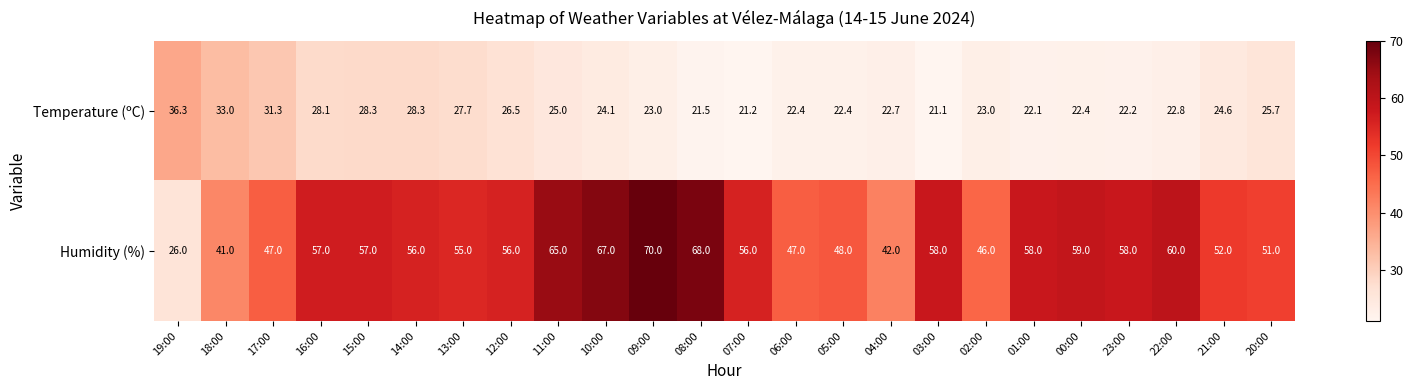

What is the smallest value displayed?

21.1